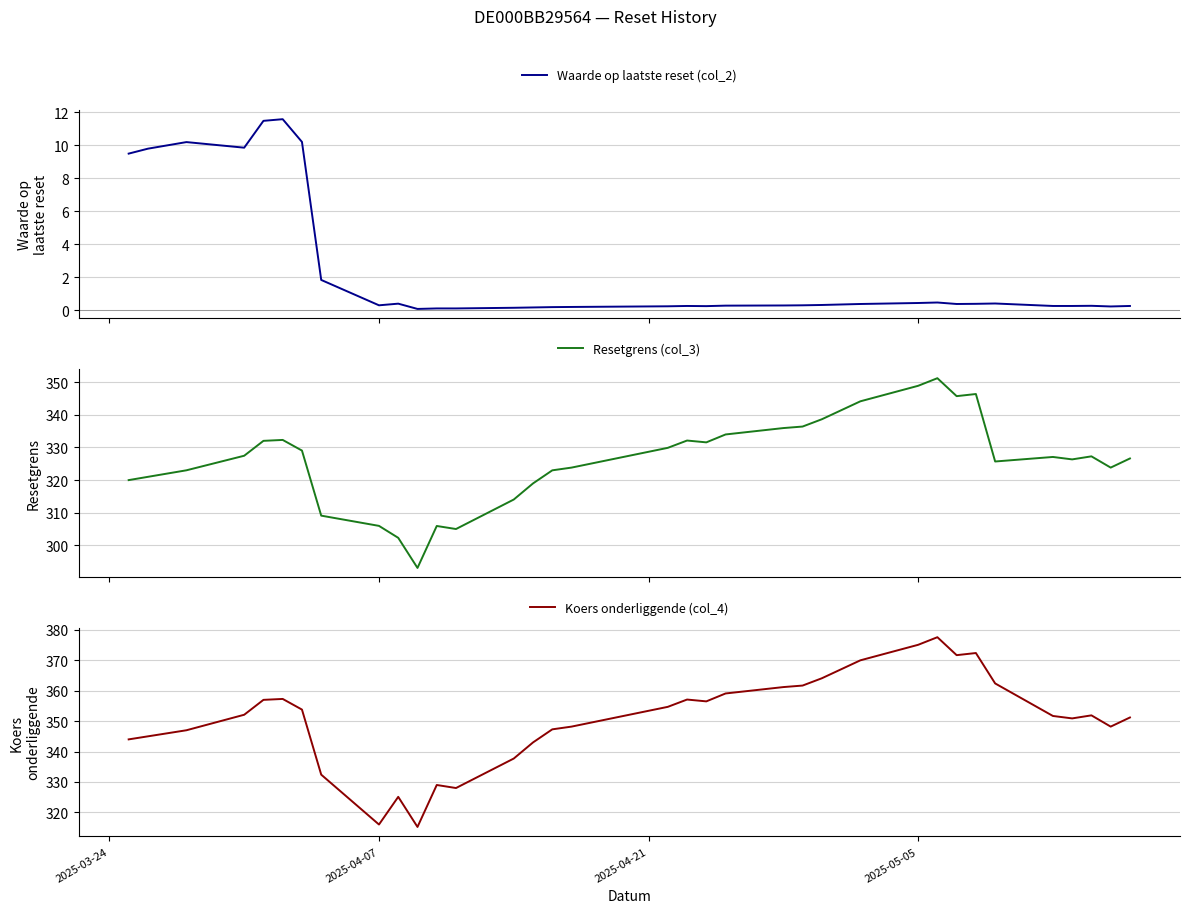

Is this an area chart (filled region under the line)?

No